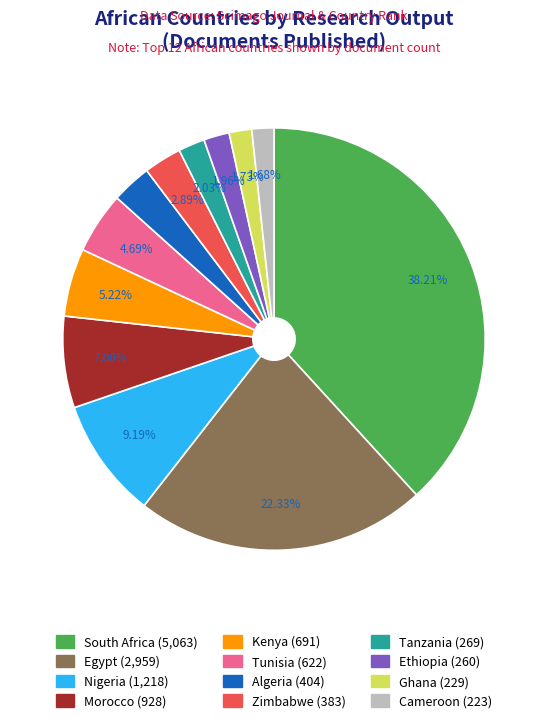

How many segments does this pie chart have?

12